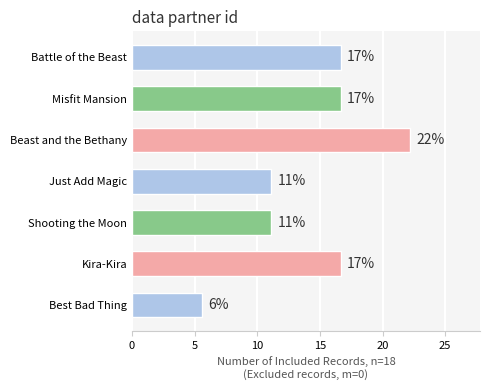

How many bars are there in total?

7